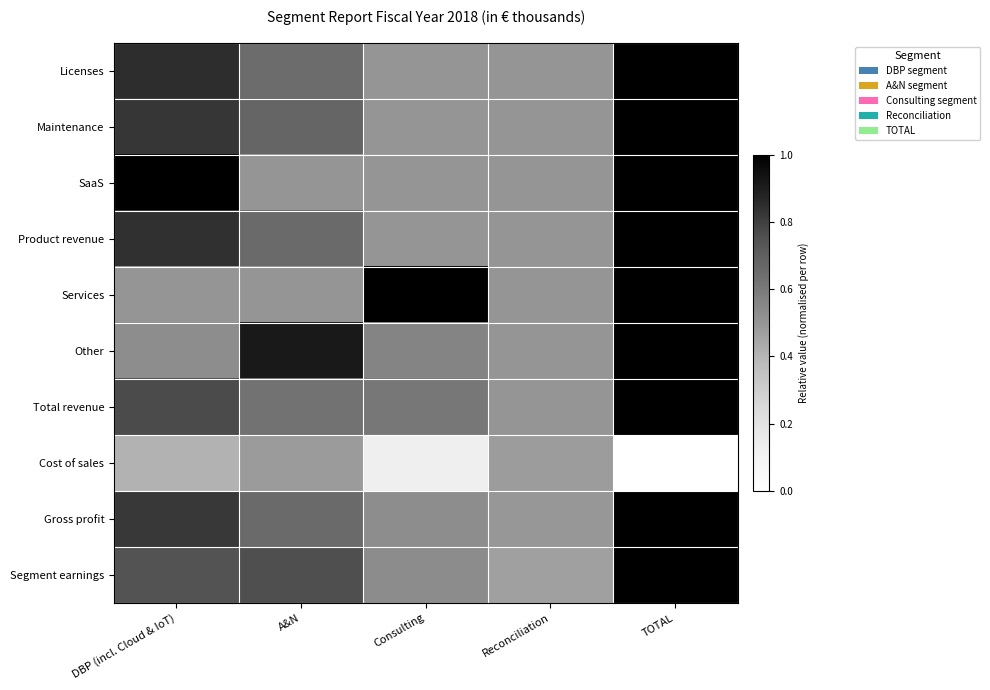

Which label corresponds to the largest value in the chart?

TOTAL